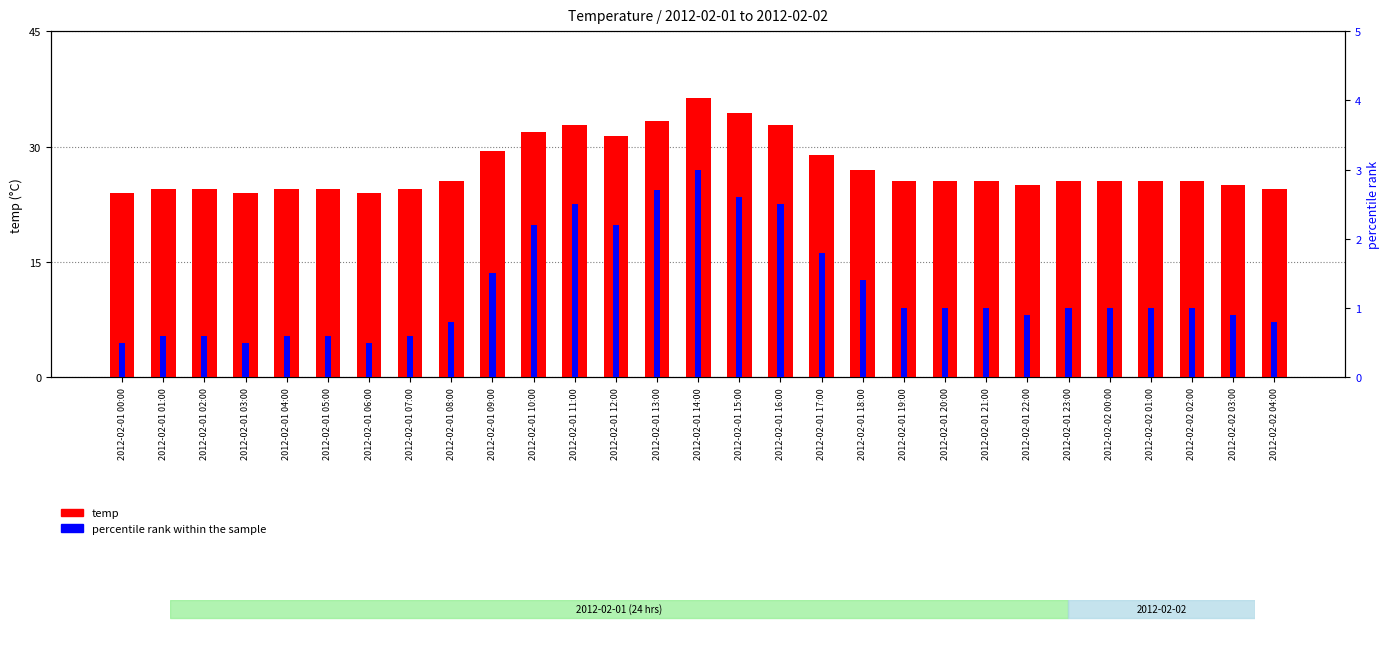

Reading left to right, transcribe all the data shown in this chart.

temp: 2012-02-01 00:00=24.0	2012-02-01 01:00=24.5	2012-02-01 02:00=24.5	2012-02-01 03:00=24.0	2012-02-01 04:00=24.5	2012-02-01 05:00=24.5	2012-02-01 06:00=24.0	2012-02-01 07:00=24.5	2012-02-01 08:00=25.5	2012-02-01 09:00=29.4	2012-02-01 10:00=31.9	2012-02-01 11:00=32.8	2012-02-01 12:00=31.4	2012-02-01 13:00=33.3	2012-02-01 14:00=36.3	2012-02-01 15:00=34.3	2012-02-01 16:00=32.8	2012-02-01 17:00=28.9	2012-02-01 18:00=27.0	2012-02-01 19:00=25.5	2012-02-01 20:00=25.5	2012-02-01 21:00=25.5	2012-02-01 22:00=25.0	2012-02-01 23:00=25.5	2012-02-02 00:00=25.5	2012-02-02 01:00=25.5	2012-02-02 02:00=25.5	2012-02-02 03:00=25.0	2012-02-02 04:00=24.5
percentile rank within the sample: 2012-02-01 00:00=0.5	2012-02-01 01:00=0.6	2012-02-01 02:00=0.6	2012-02-01 03:00=0.5	2012-02-01 04:00=0.6	2012-02-01 05:00=0.6	2012-02-01 06:00=0.5	2012-02-01 07:00=0.6	2012-02-01 08:00=0.8	2012-02-01 09:00=1.5	2012-02-01 10:00=2.2	2012-02-01 11:00=2.5	2012-02-01 12:00=2.2	2012-02-01 13:00=2.7	2012-02-01 14:00=3.0	2012-02-01 15:00=2.6	2012-02-01 16:00=2.5	2012-02-01 17:00=1.8	2012-02-01 18:00=1.4	2012-02-01 19:00=1.0	2012-02-01 20:00=1.0	2012-02-01 21:00=1.0	2012-02-01 22:00=0.9	2012-02-01 23:00=1.0	2012-02-02 00:00=1.0	2012-02-02 01:00=1.0	2012-02-02 02:00=1.0	2012-02-02 03:00=0.9	2012-02-02 04:00=0.8